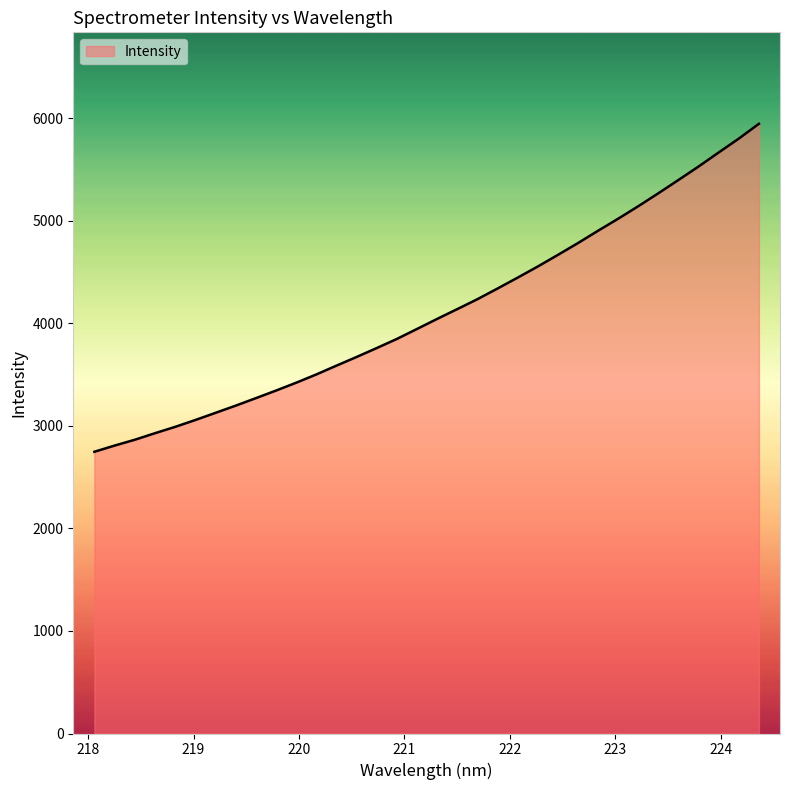

What is the difference between the maximum and minimum values?

3197.7